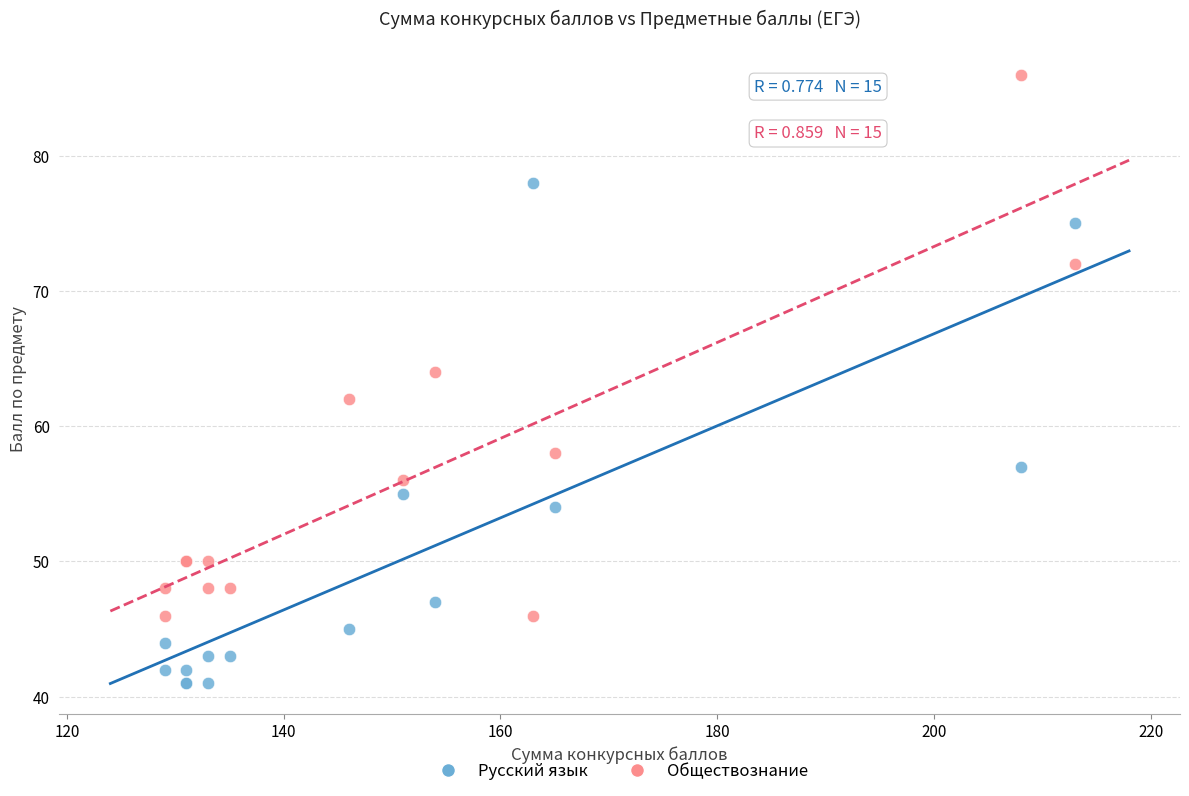

What are all the series names shown in the legend?

Русский язык, Обществознание